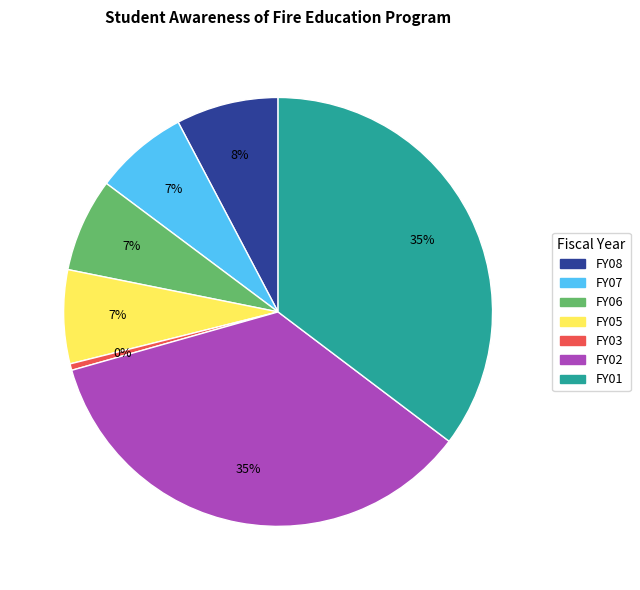

The FY06 slice represents 1% of the pie. True or false?

False